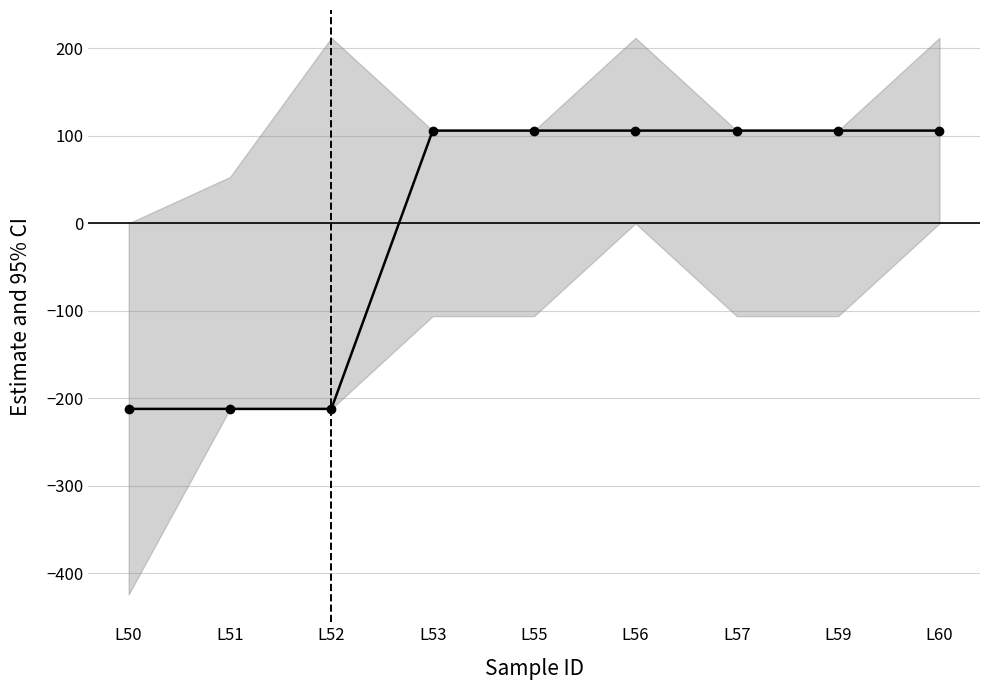

List the labels in order of value, largest first.

L53, L55, L56, L57, L59, L60, L50, L51, L52